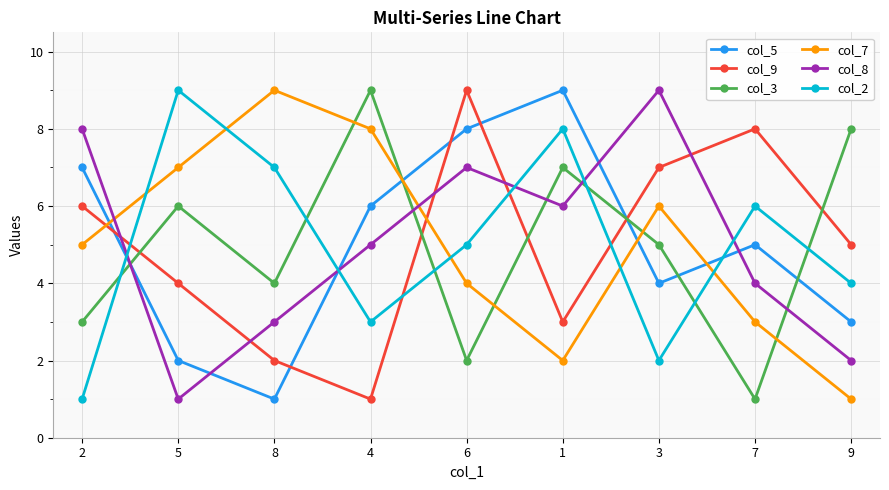

List the labels in order of col_8 value, largest first.

3, 2, 6, 1, 4, 7, 8, 9, 5